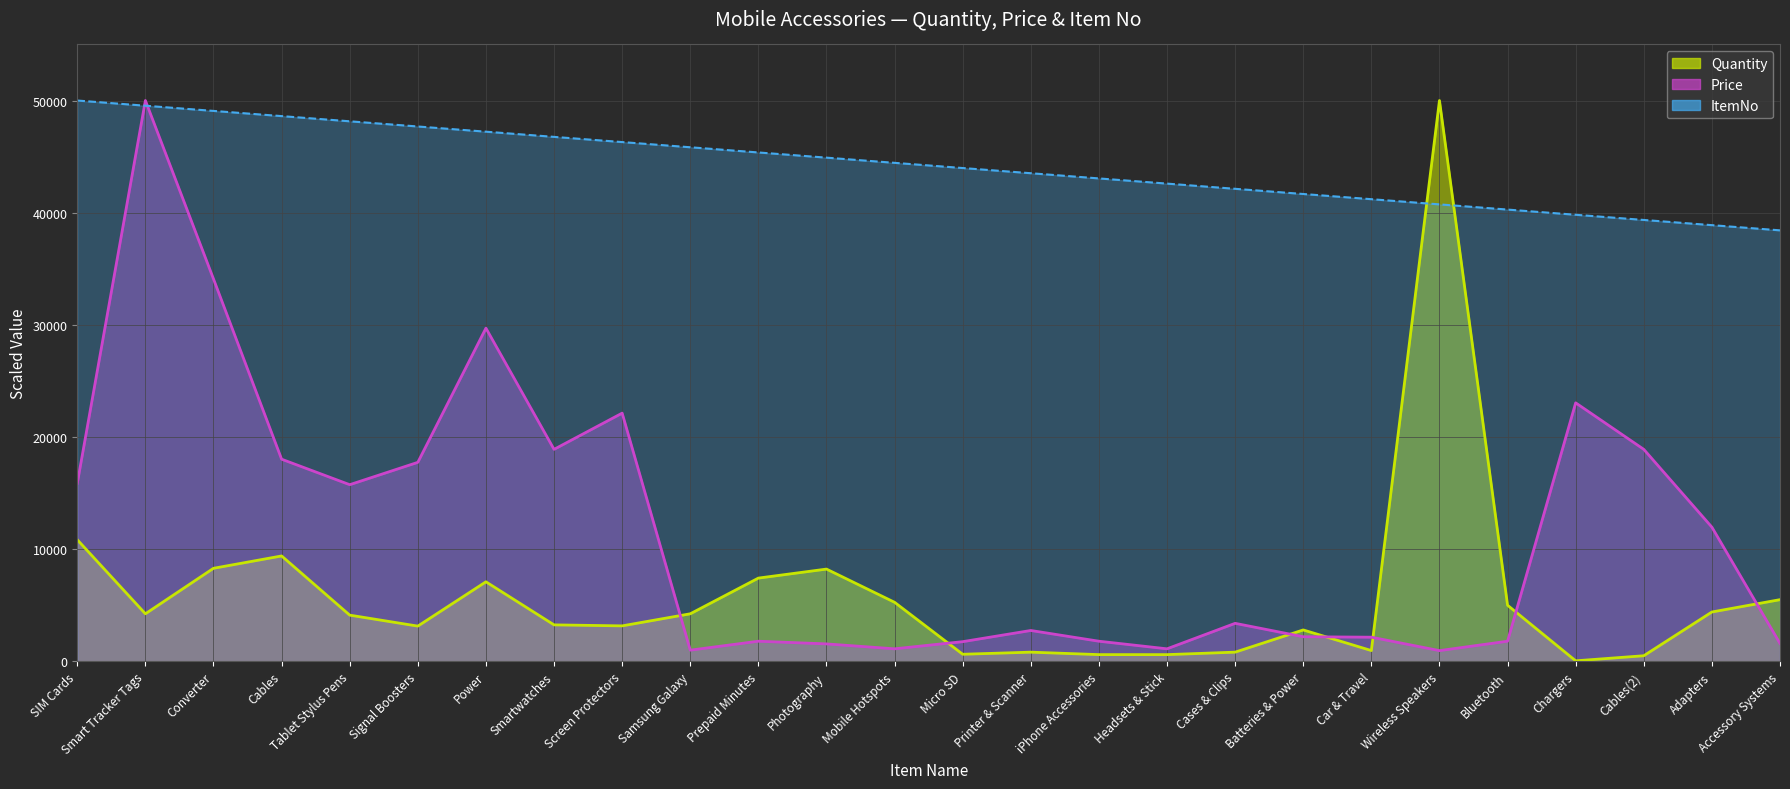

Where is the first local maximum for Quantity?

Cables